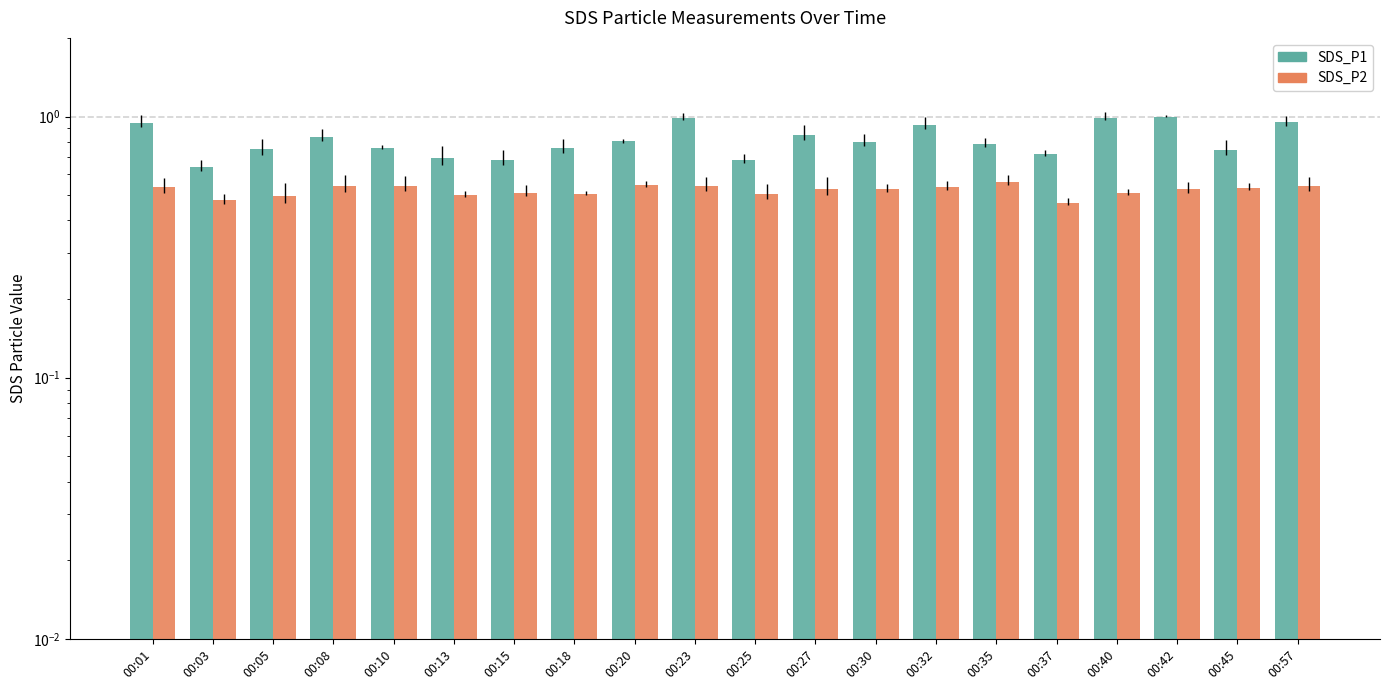

What is the total value across all series at 00:27?

1.4